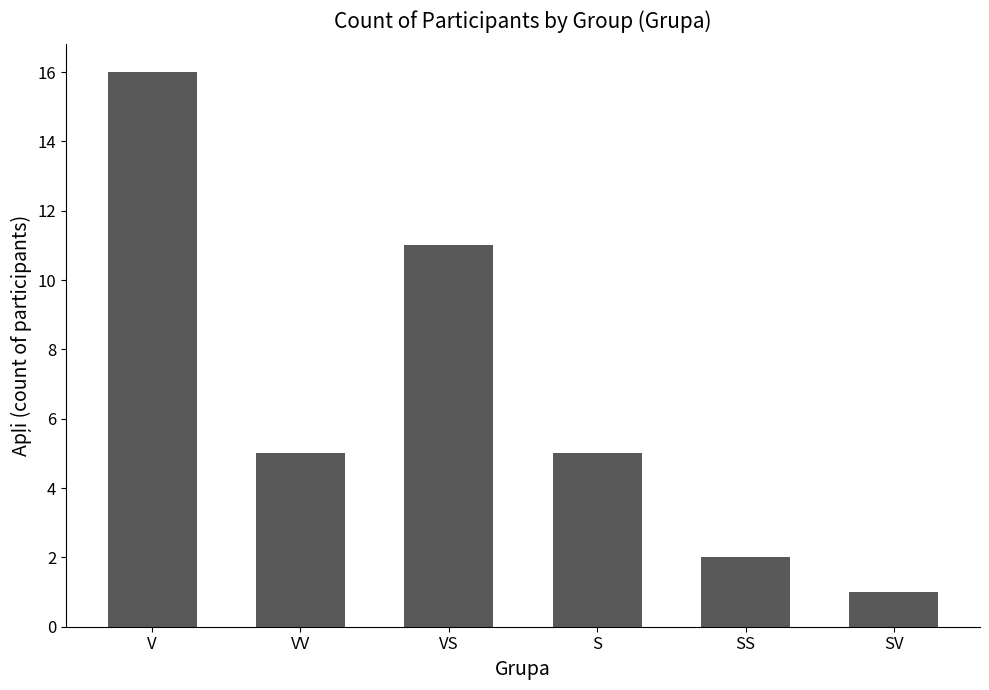

What is the label of the 4th bar from the left?

S